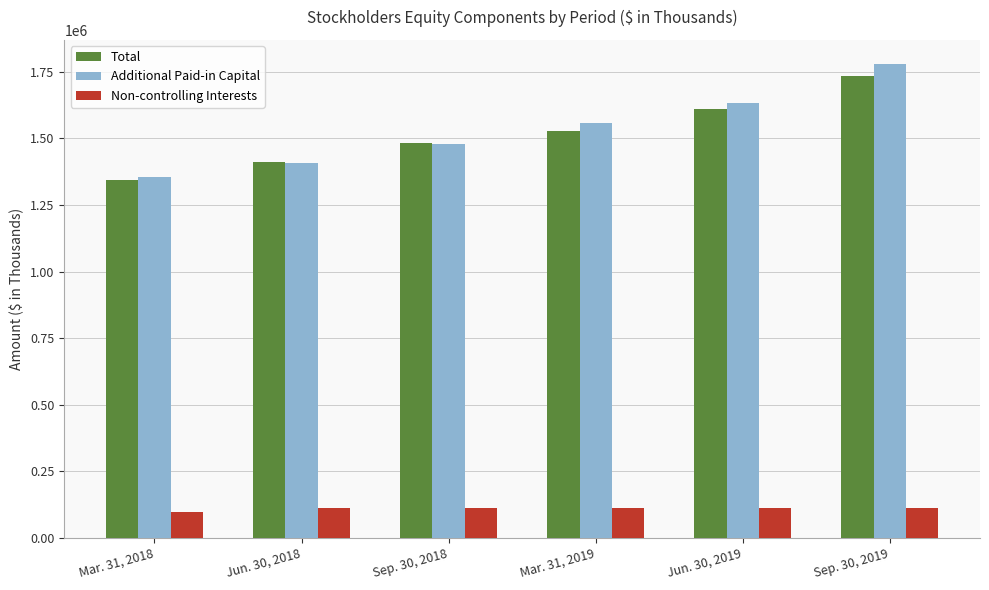

What is the smallest value displayed?

96912